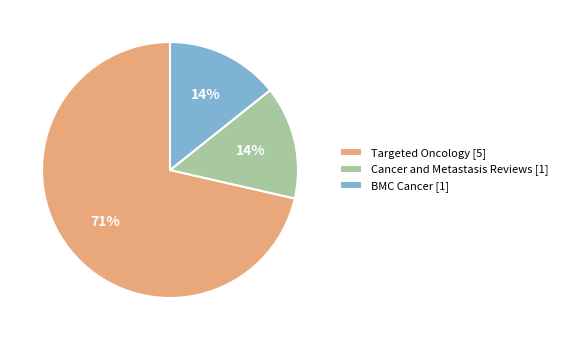

Do Cancer and Metastasis Reviews and BMC Cancer together represent more than half of the pie?

No